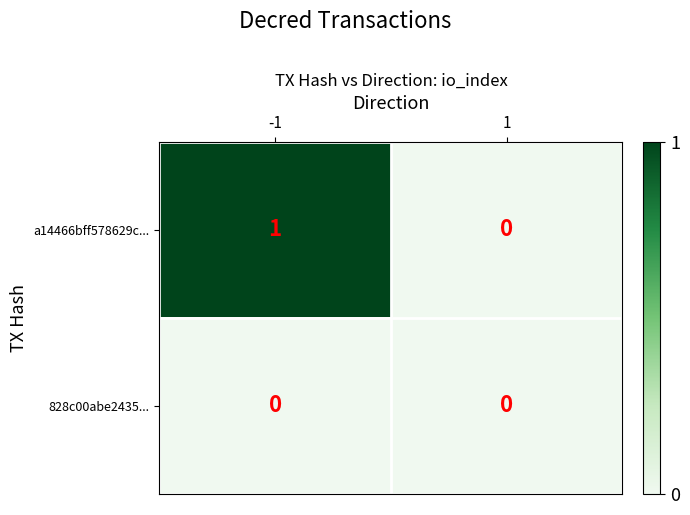

How many data points does each series have?

2